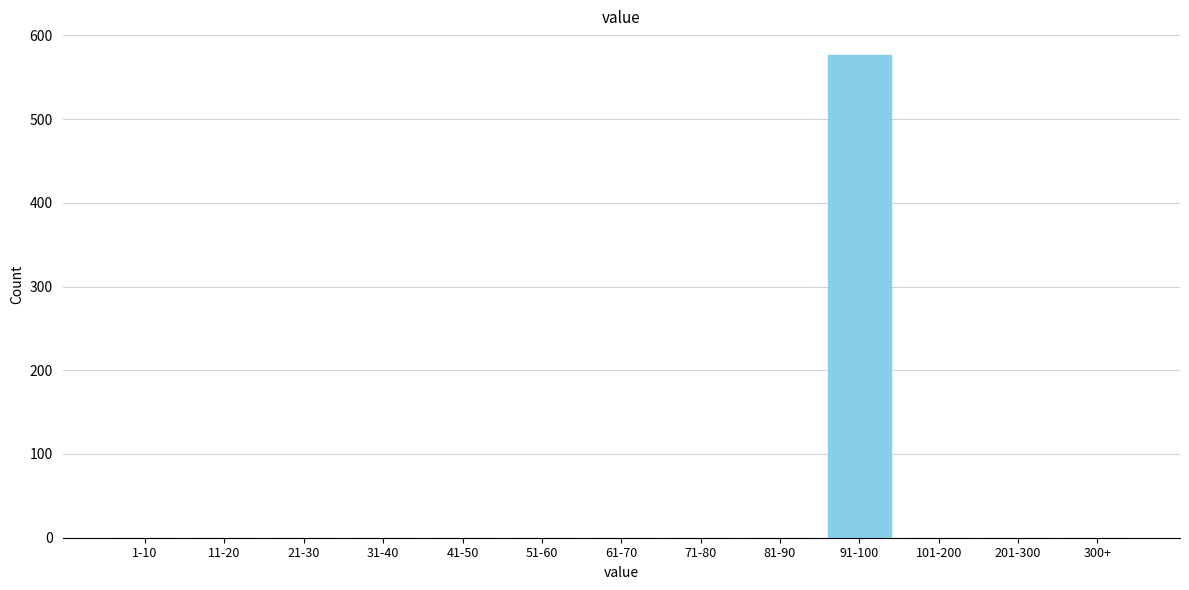

Reading left to right, list all the values displayed in this chart.

1-10=0	11-20=0	21-30=0	31-40=0	41-50=0	51-60=0	61-70=0	71-80=0	81-90=0	91-100=576	101-200=0	201-300=0	300+=0